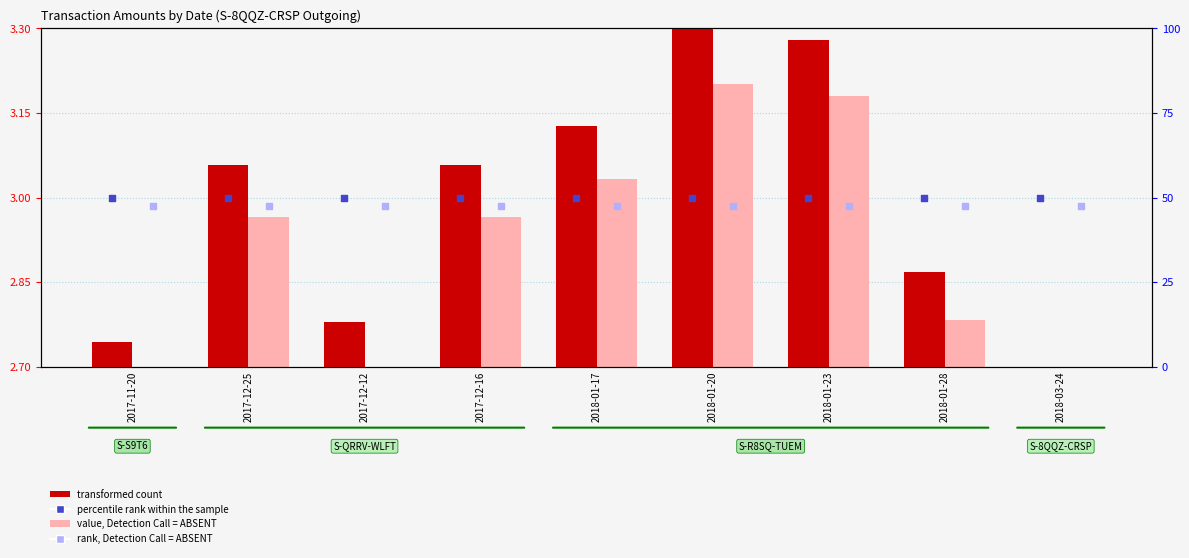

What is the total value across all series at 2018-01-28?

103.2